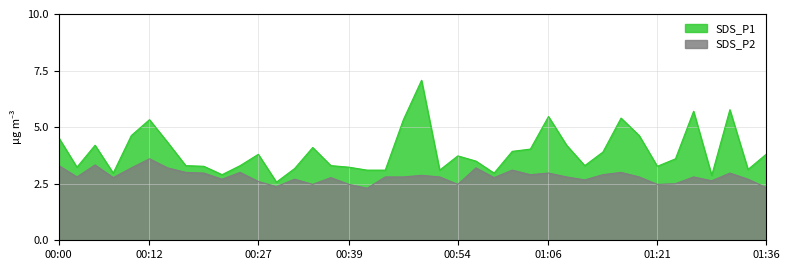

What is the difference between the second highest and minimum values in the SDS_P1 series?

3.2